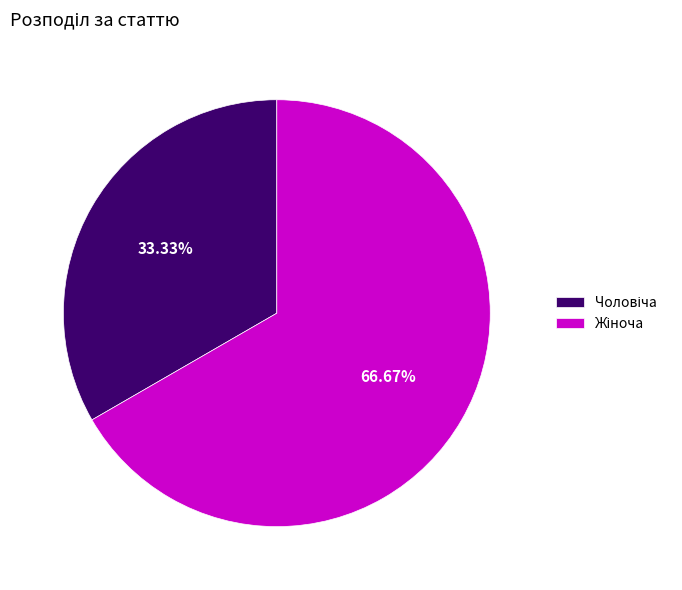

Is there a majority slice in this chart?

Yes